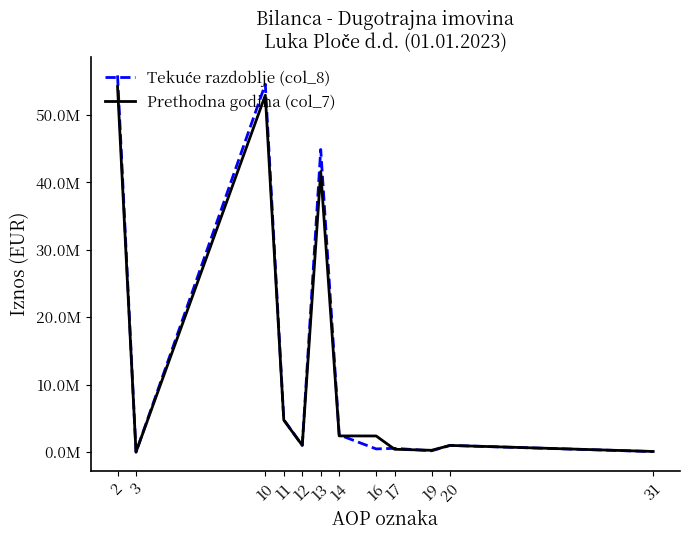

Is it true that Tekuće razdoblje (col_8) equals 575723 at 17?

True